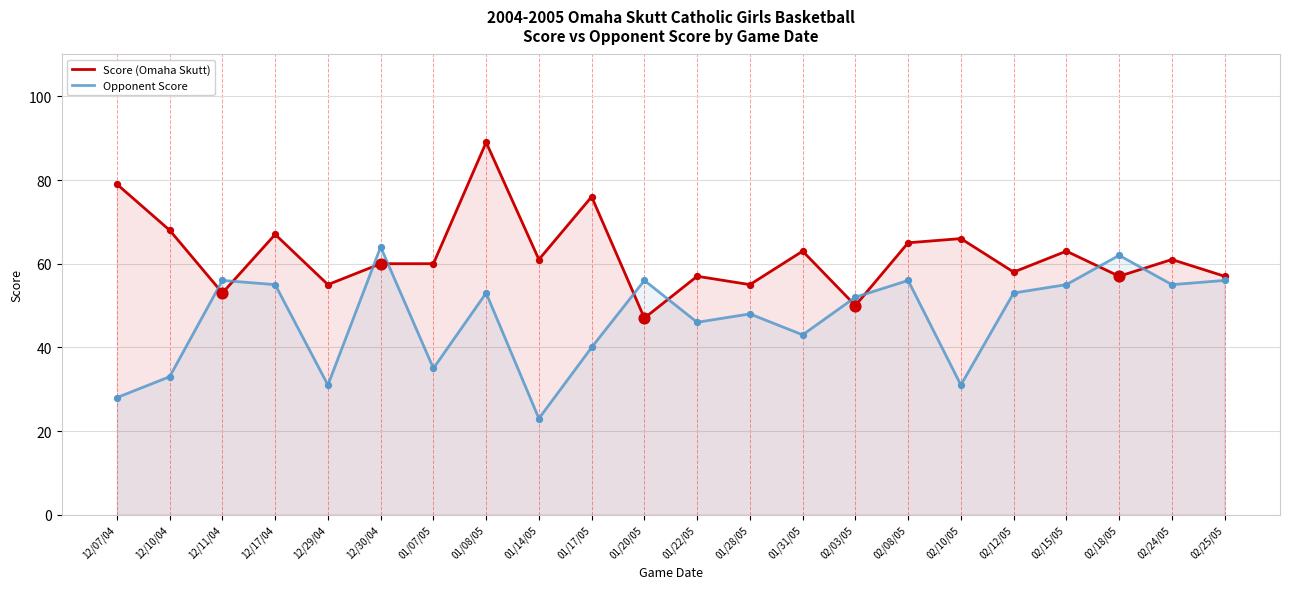

Which series contains the lowest Y value?

Opponent Score